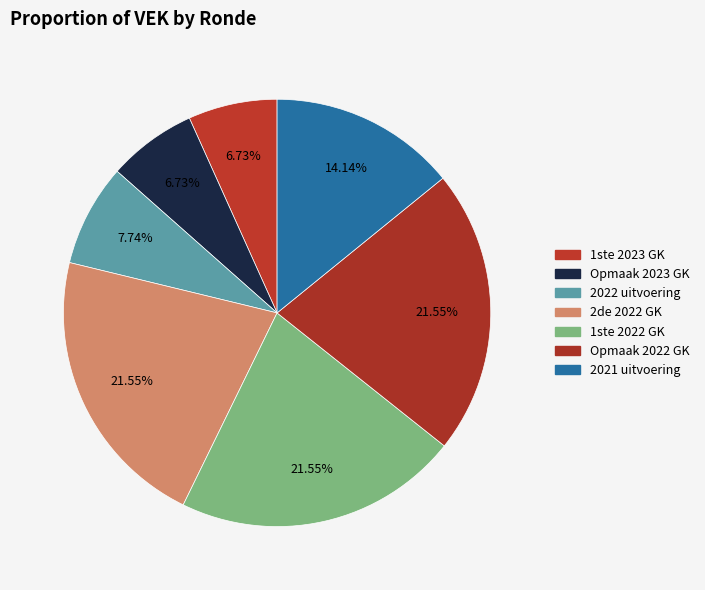

To the nearest percent, what is the difference between the largest and smallest slice percentages?

15%